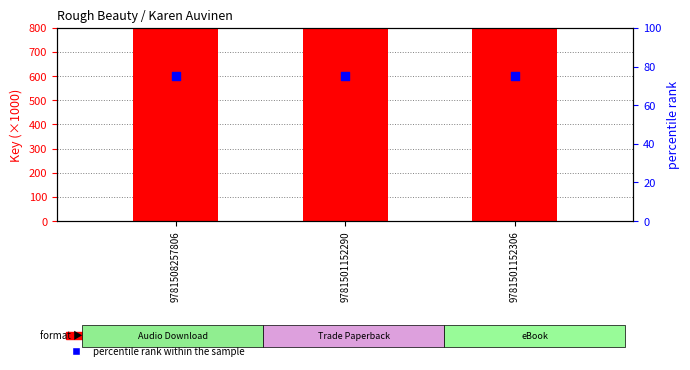

What is the total value across all series at 9781501152290?

143395.3